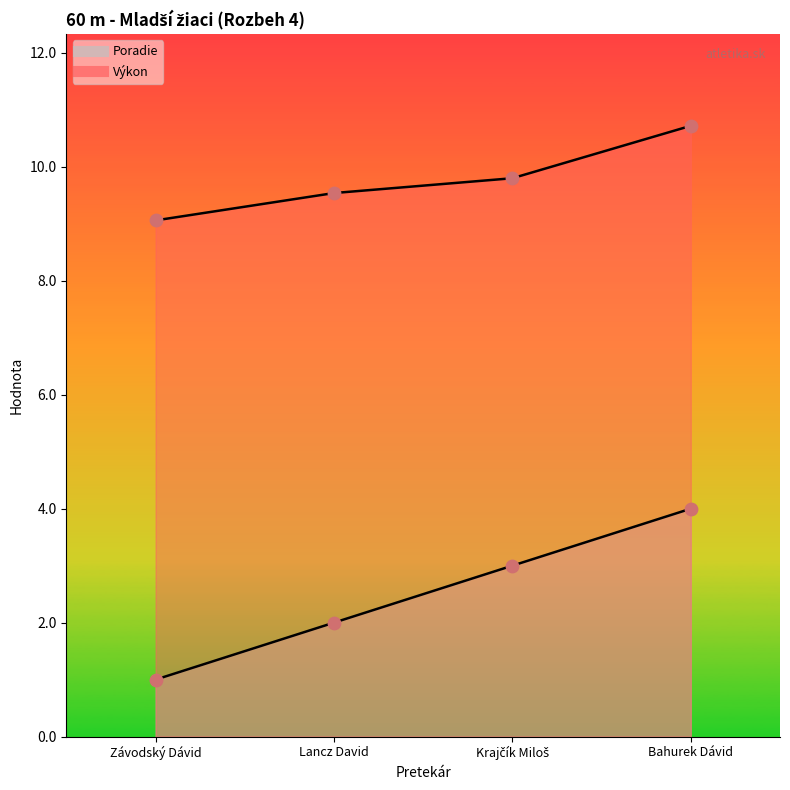

At which category is the sum across all series the highest?

Bahurek Dávid